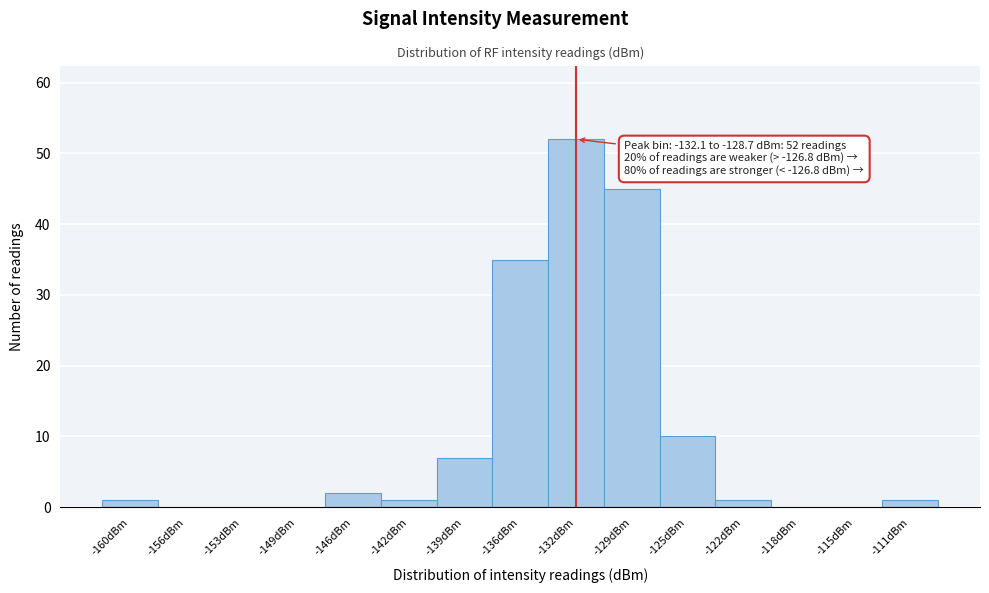

Reading right to left, list all the values displayed in this chart.

-111dBm=1	-115dBm=0	-118dBm=0	-122dBm=1	-125dBm=10	-129dBm=45	-132dBm=52	-136dBm=35	-139dBm=7	-142dBm=1	-146dBm=2	-149dBm=0	-153dBm=0	-156dBm=0	-160dBm=1